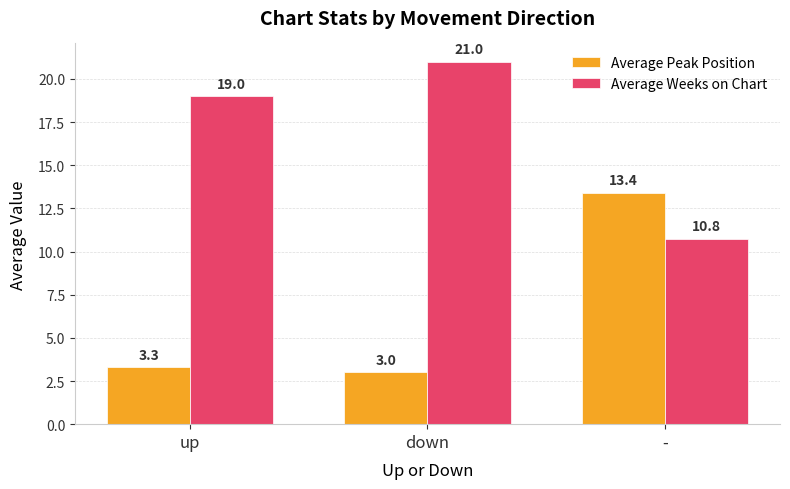

How many categories are shown in the chart?

3